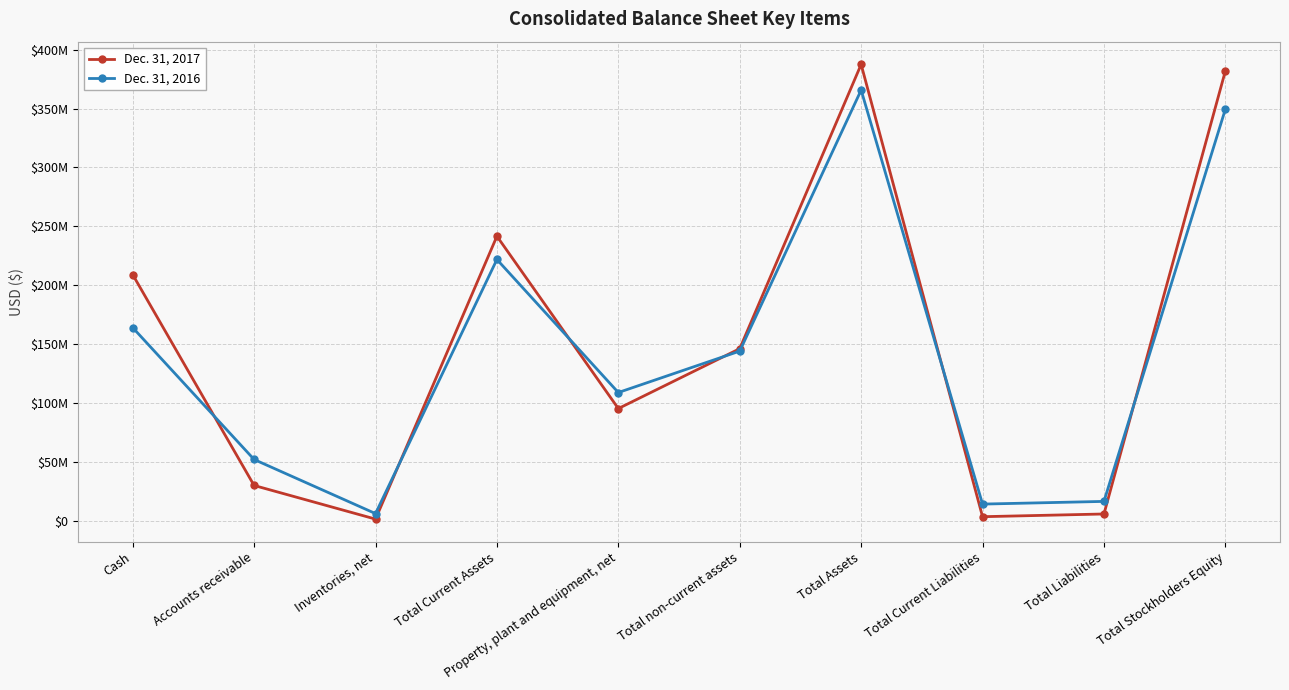

True or false: Dec. 31, 2017 has more than 1 interior local peaks.

True